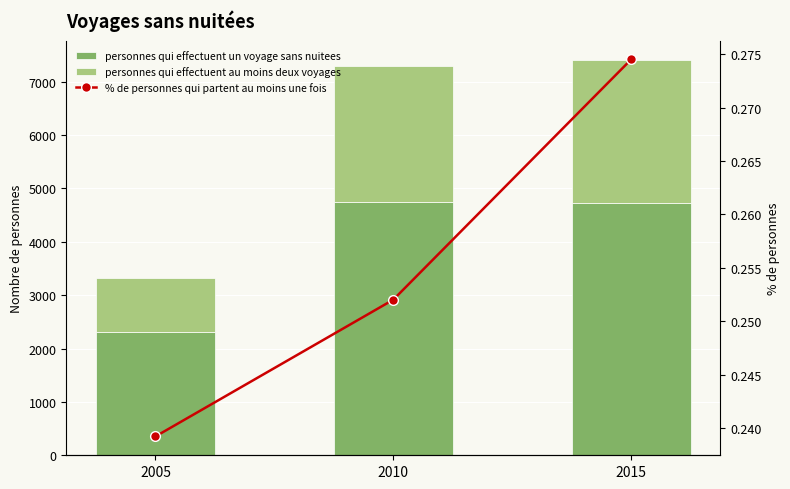

Which series has the largest total across all categories?

personnes qui effectuent un voyage sans nuitees